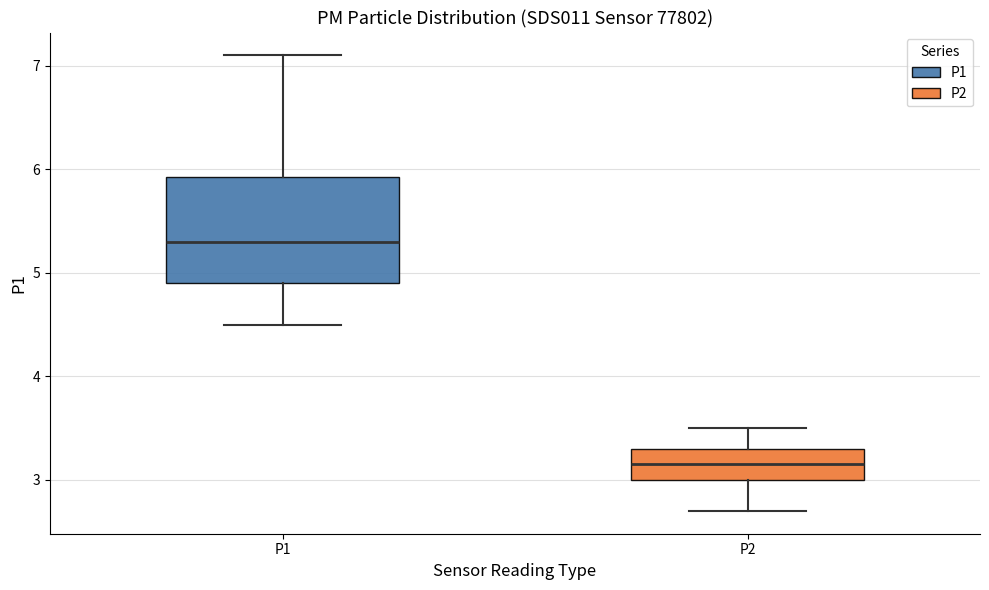

Which box's median line is the highest?

P1